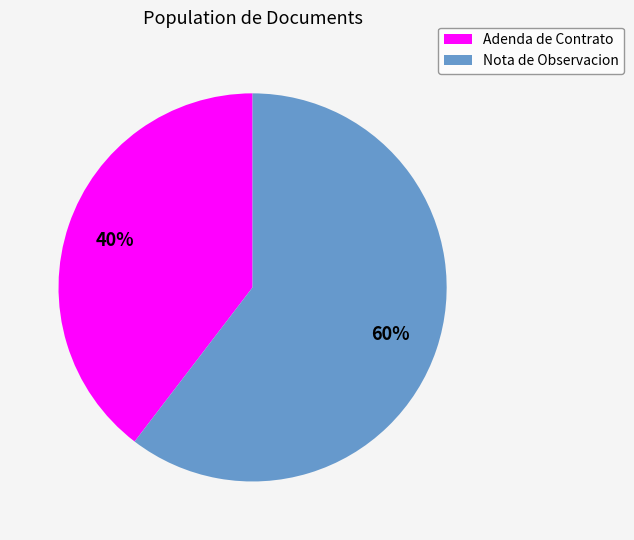

The Adenda de Contrato slice represents 40% of the pie. True or false?

True